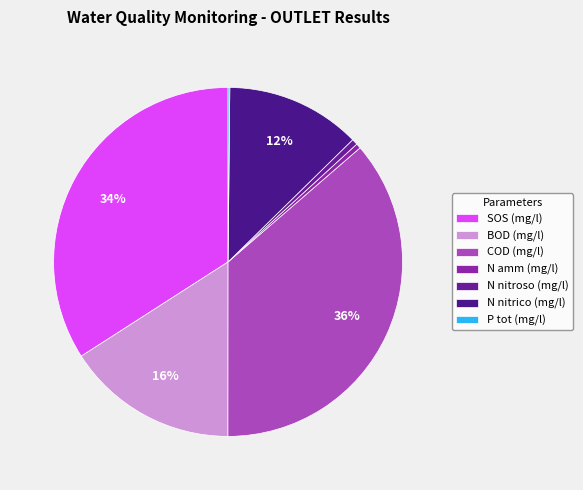

Which category has the biggest portion of the pie?

COD (mg/l)